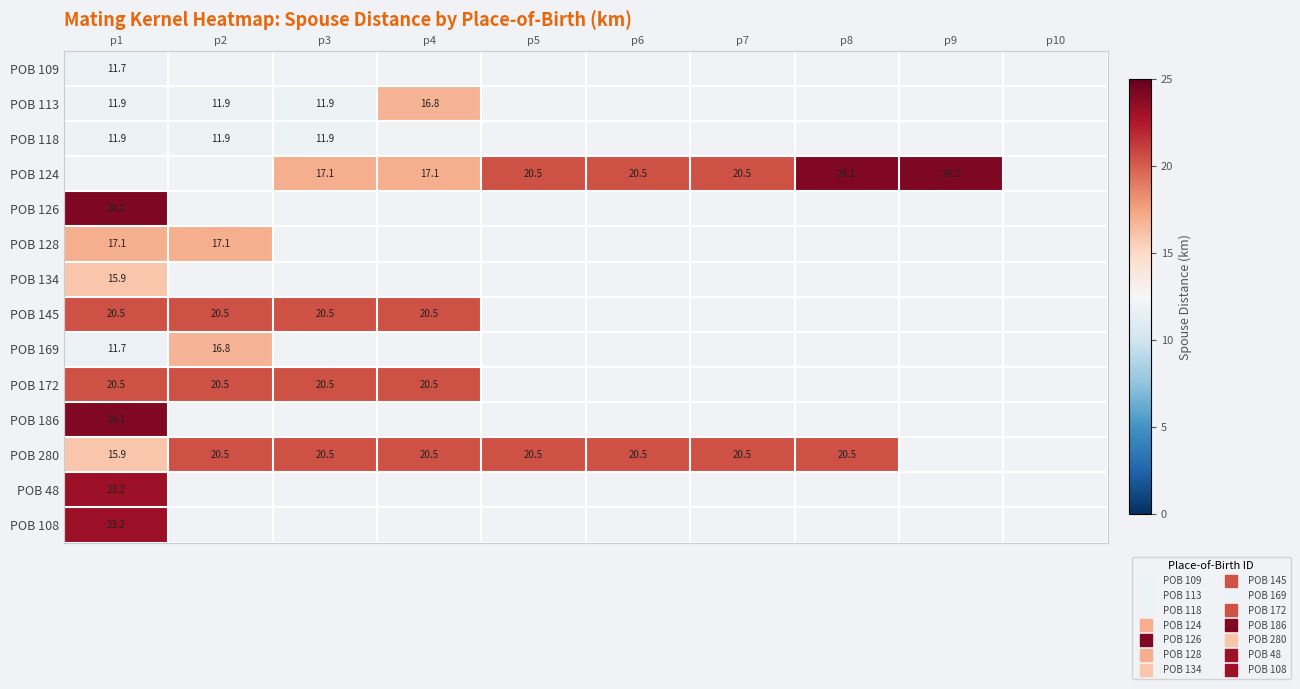

List the labels in order of POB 108 value, largest first.

p1, p2, p3, p4, p5, p6, p7, p8, p9, p10